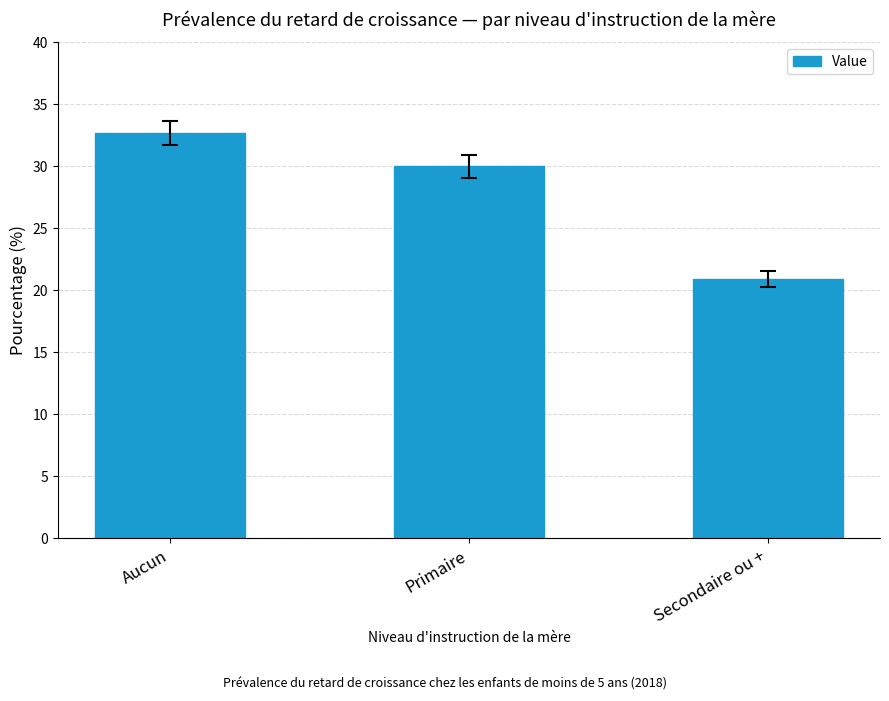

What is the label of the 2nd bar from the left?

Primaire